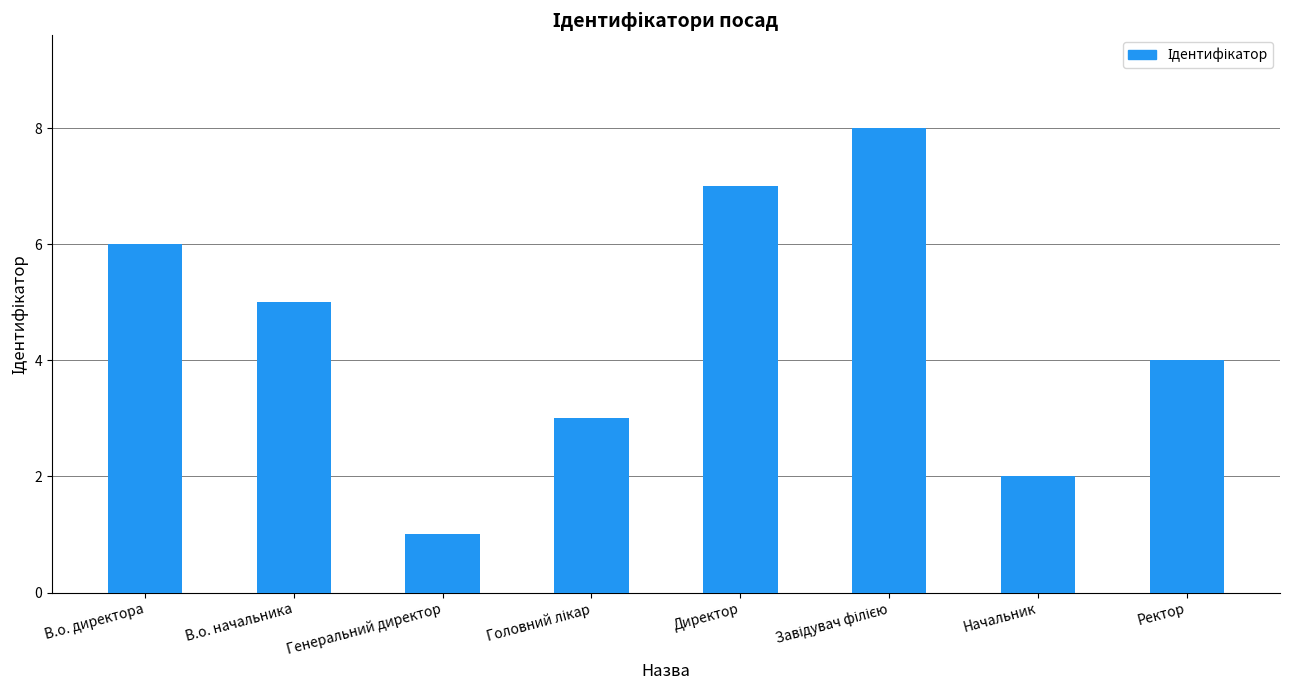

The value at В.о. начальника is 2. True or false?

False